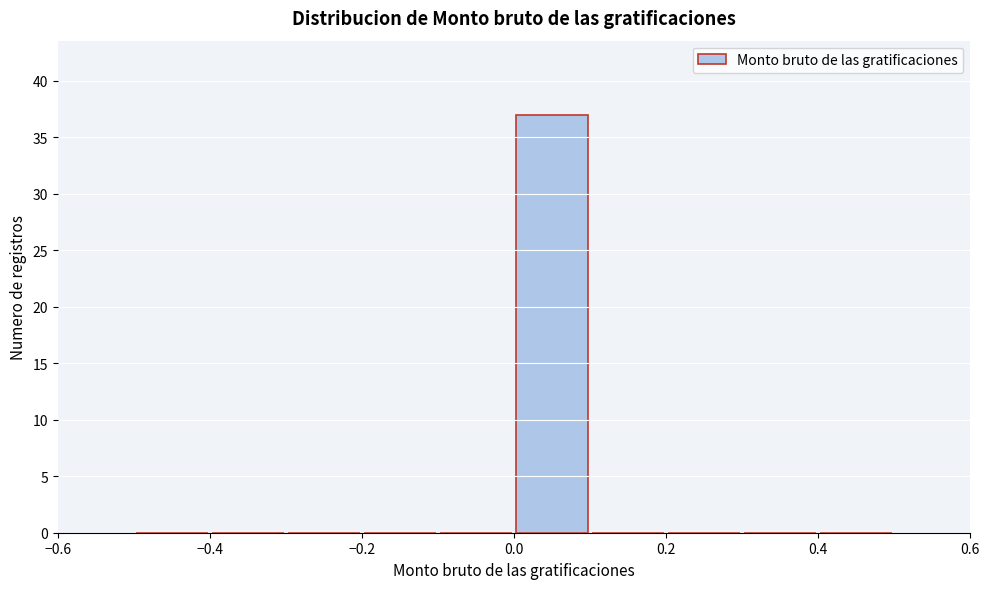

Reading left to right, transcribe this chart: for each bar, give the range it covers on the x-axis and its height. The values are not printed on the chart, so give them approximately, as read against the axis.

-0.5 to -0.4: 0
-0.4 to -0.3: 0
-0.3 to -0.2: 0
-0.2 to -0.1: 0
-0.1 to 0.0: 0
0.0 to 0.1: 37
0.1 to 0.2: 0
0.2 to 0.3: 0
0.3 to 0.4: 0
0.4 to 0.5: 0